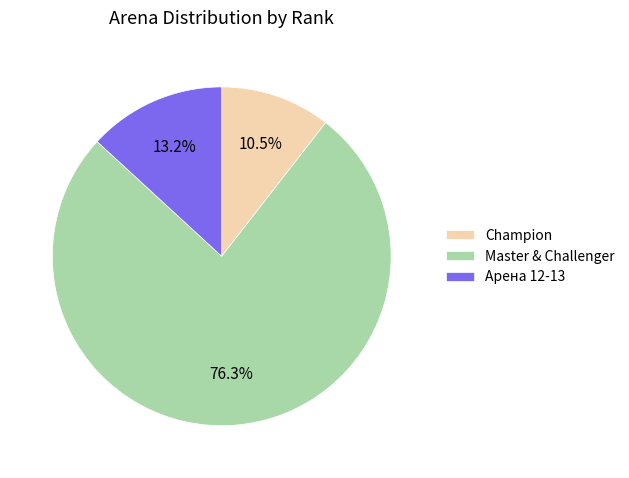

What portion of the pie excludes Master & Challenger?

23.7%